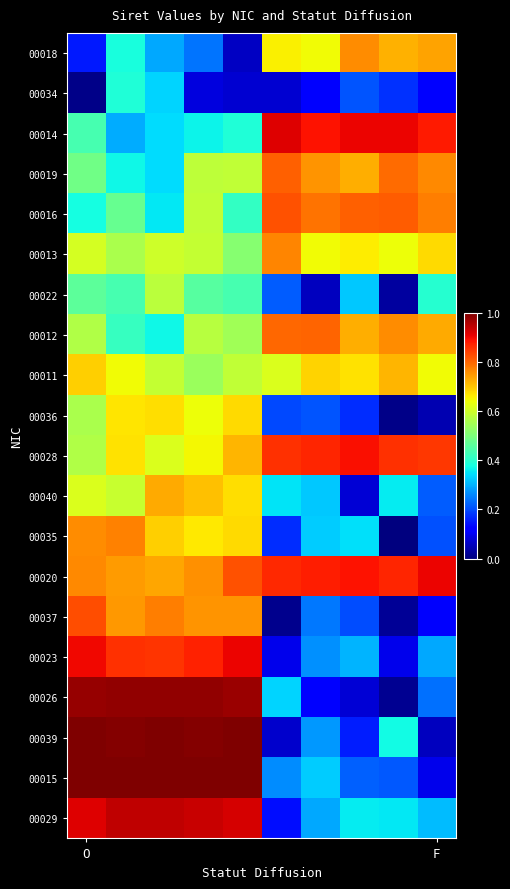

How many categories are shown in the chart?

10